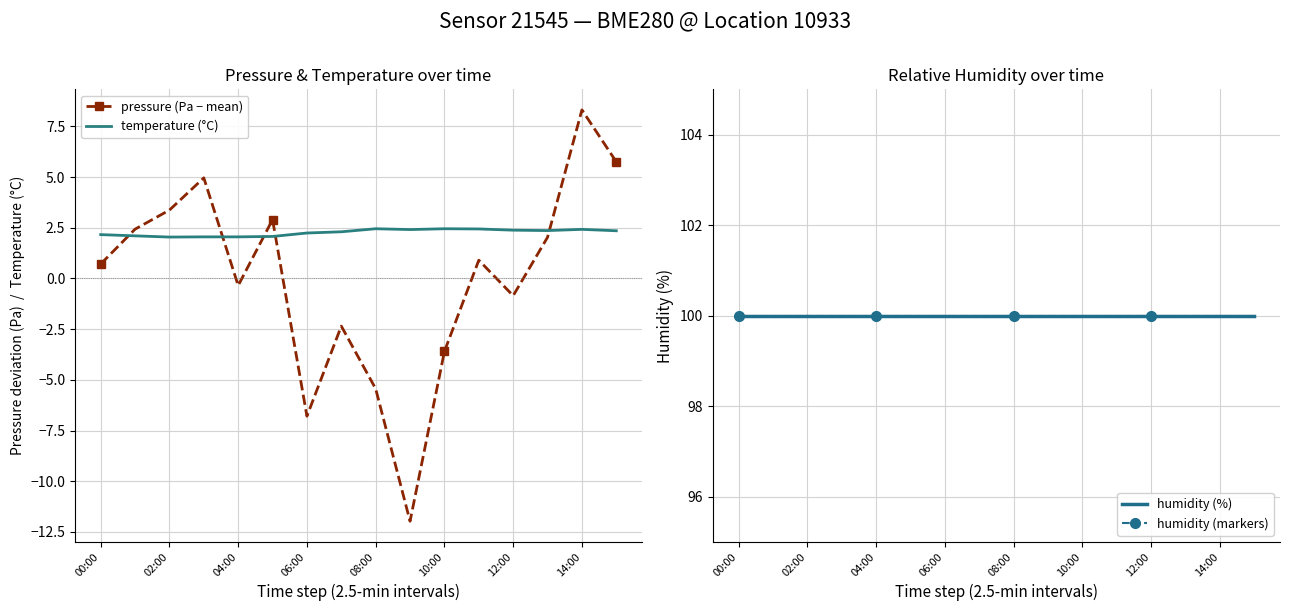

Is this an area chart (filled region under the line)?

No